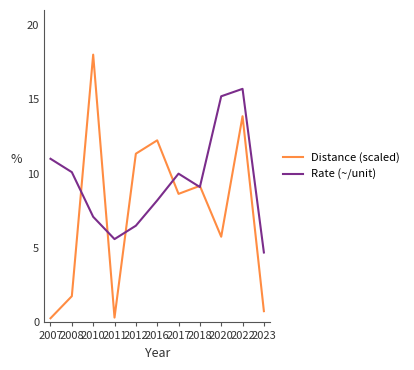

Which series has the largest total across all categories?

Rate (~/unit)